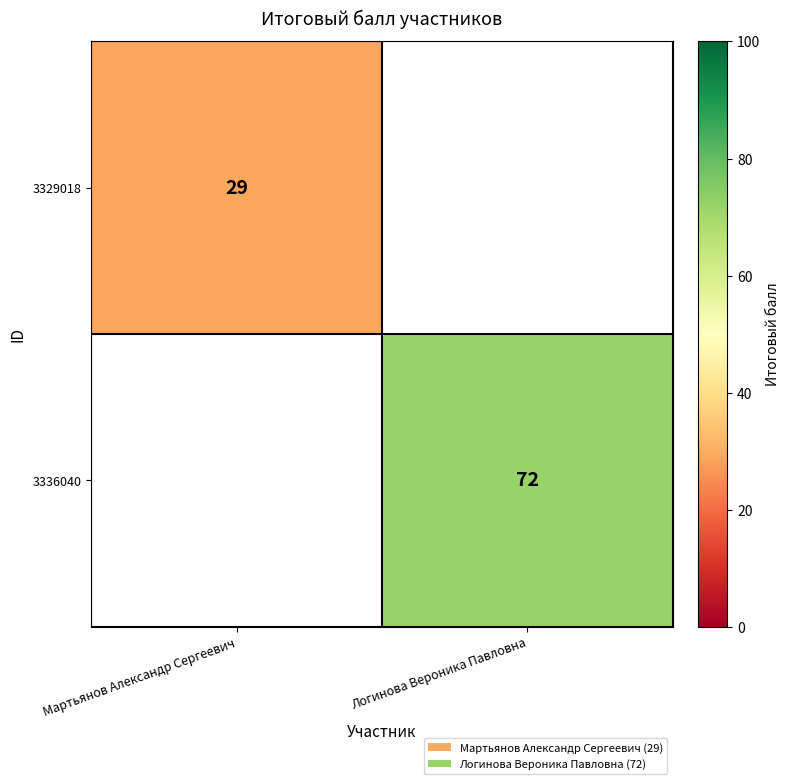

The value of 3329018 at Мартьянов Александр Сергеевич is 29. True or false?

True